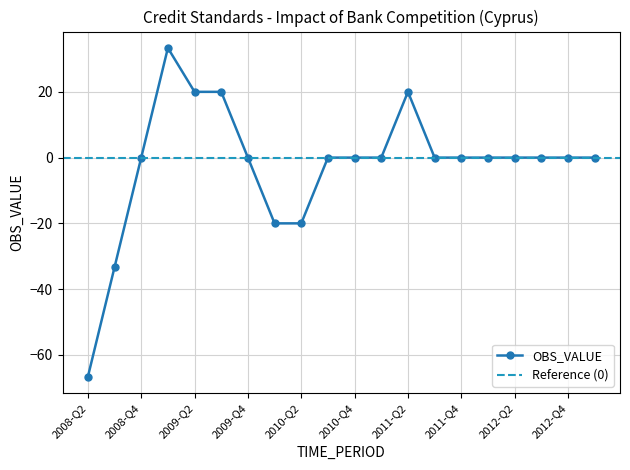

Which has a higher value, 2010-Q2 or 2010-Q3?

2010-Q3